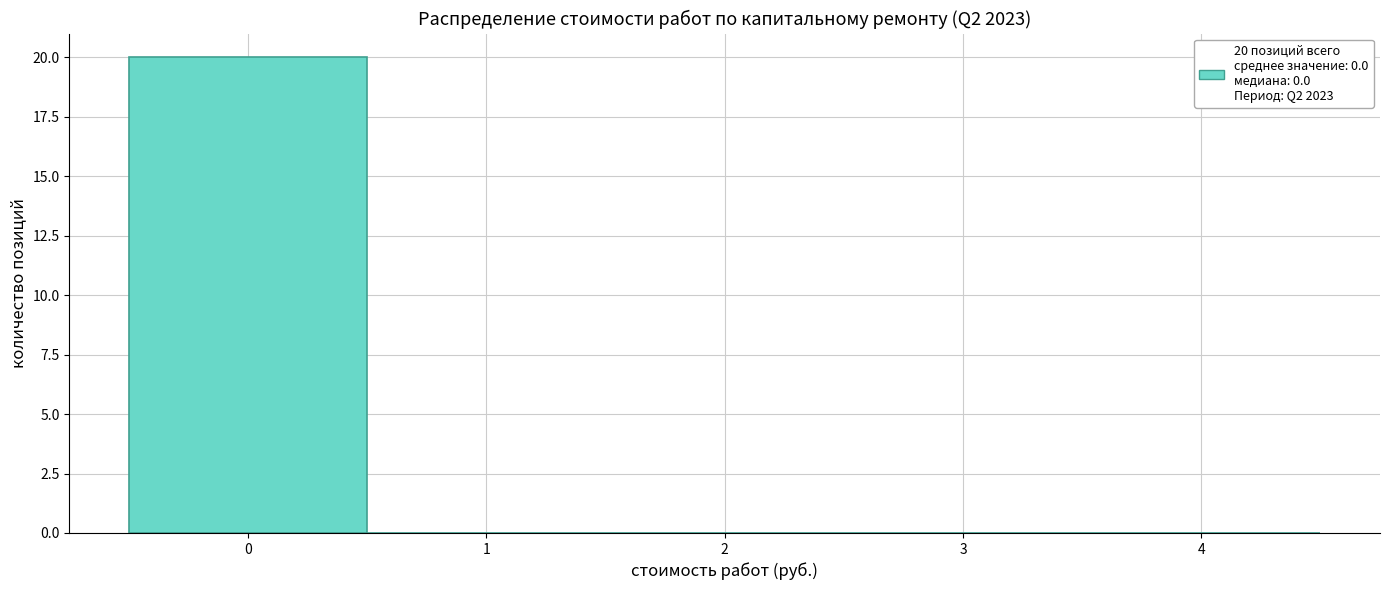

Which range on the x-axis has the tallest bar?

-0.5 to 0.5